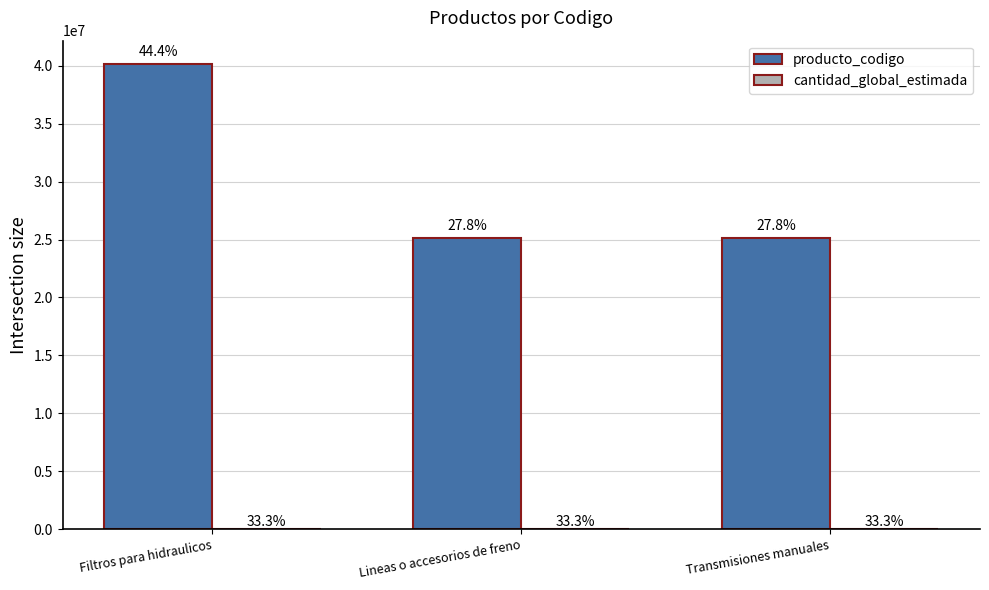

At which category does the chart reach its minimum across all series?

Filtros para hidraulicos